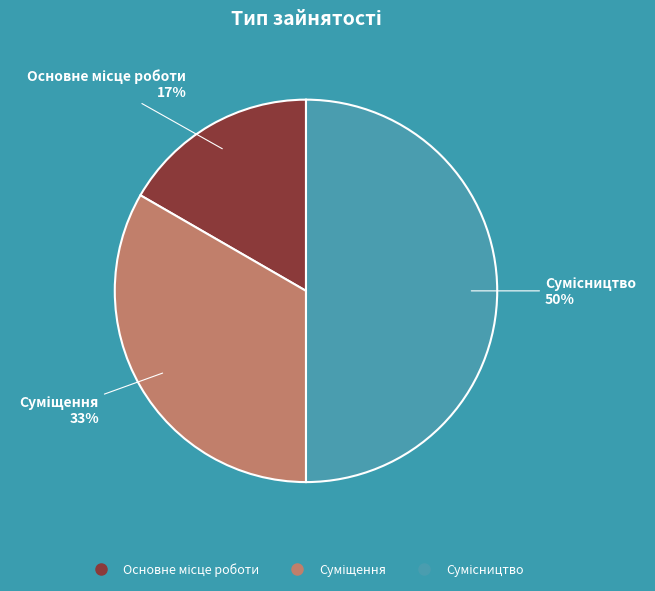

To the nearest percent, what is the difference between the largest and smallest slice percentages?

33%